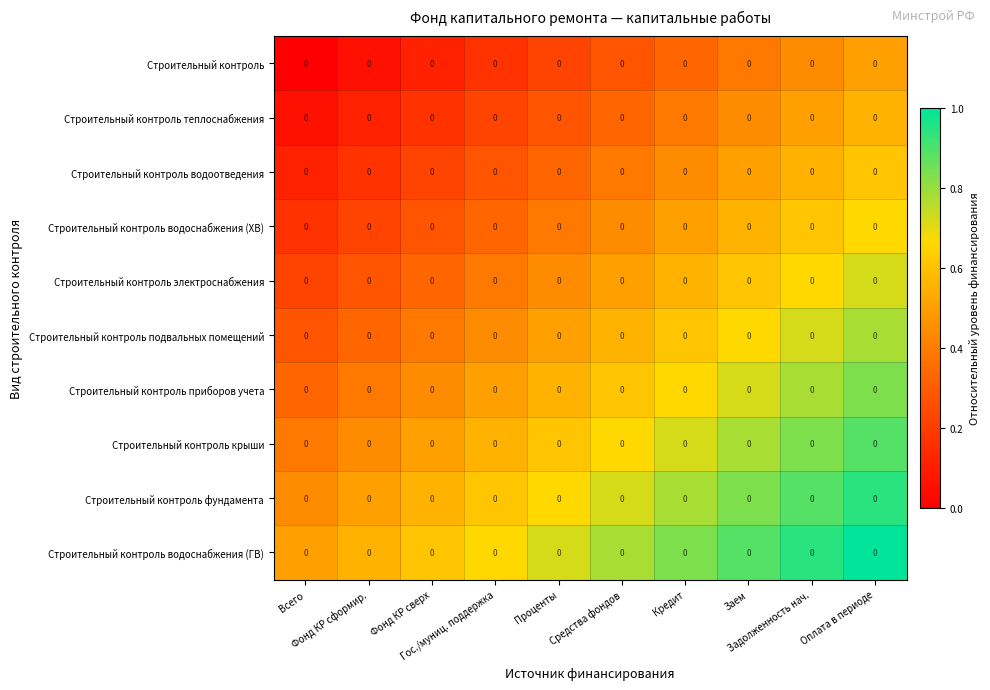

Is the value of Строительный контроль приборов учета at Проценты greater than the value of Строительный контроль at Проценты?

Yes